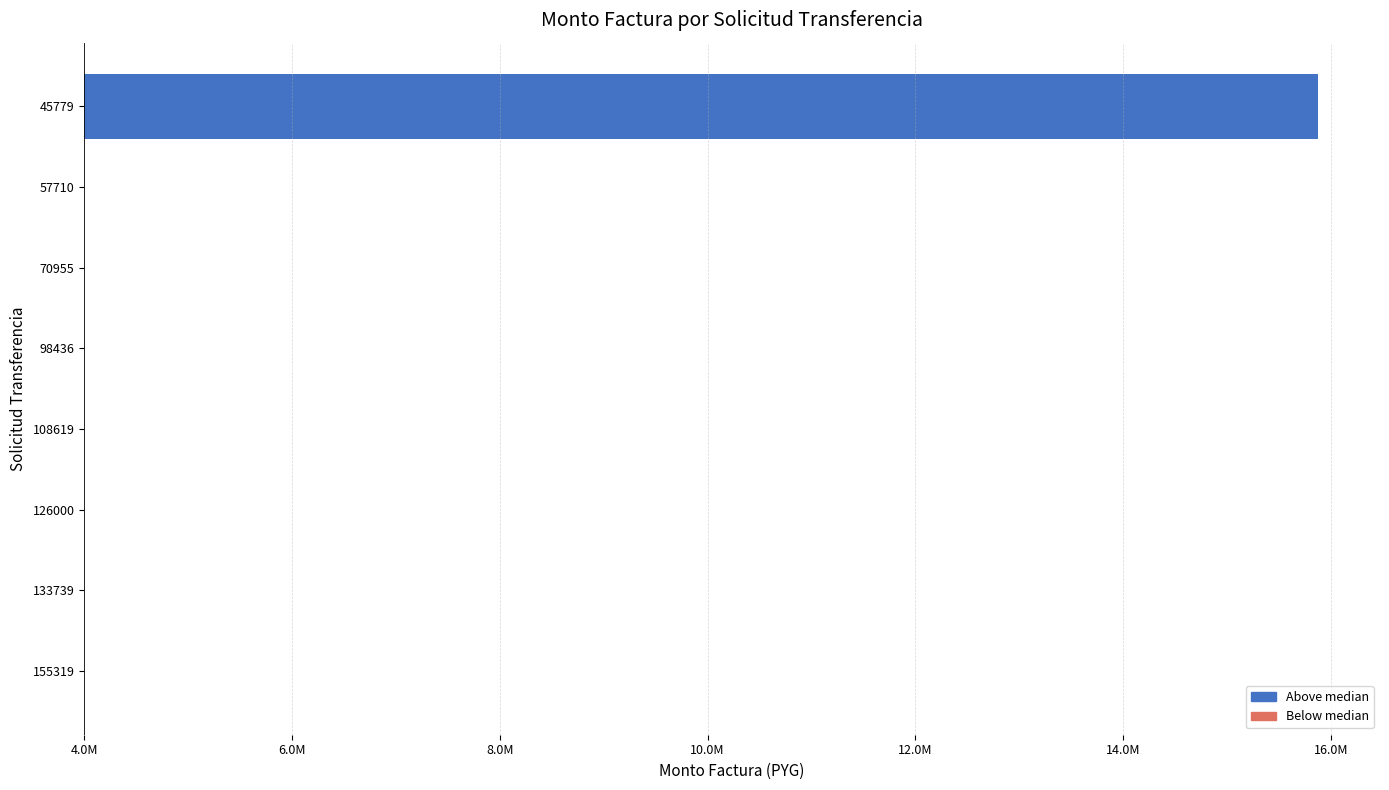

The value at 155319 is -7551504. True or false?

False